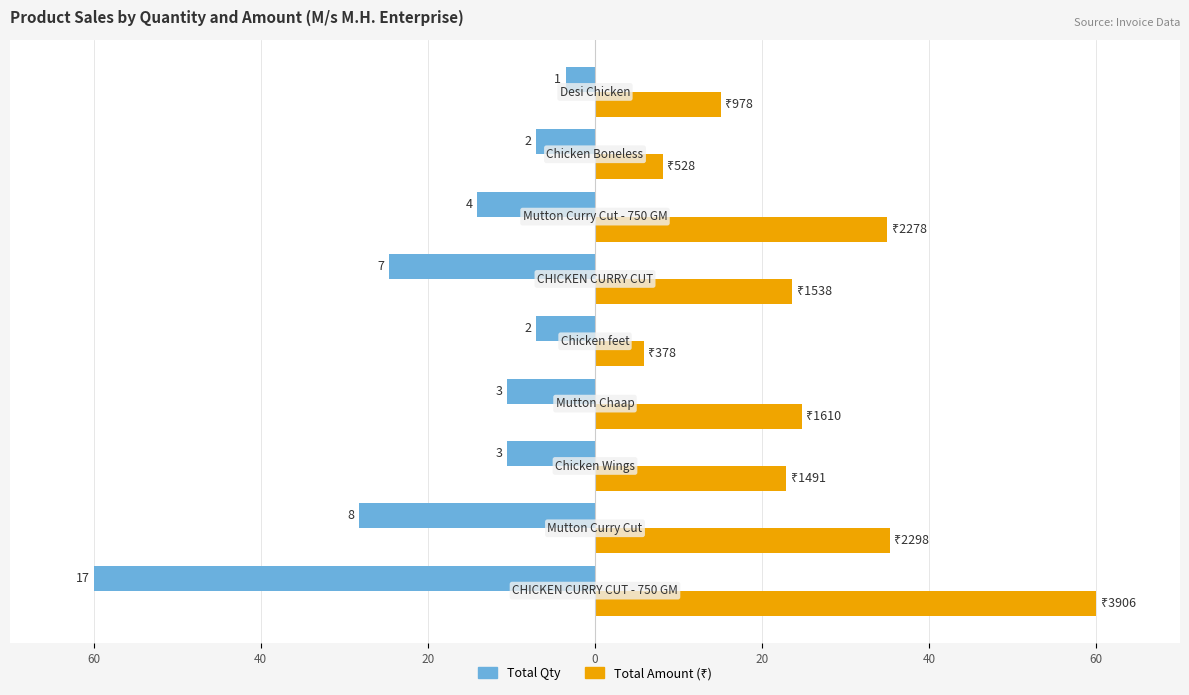

How many data points does each series have?

9